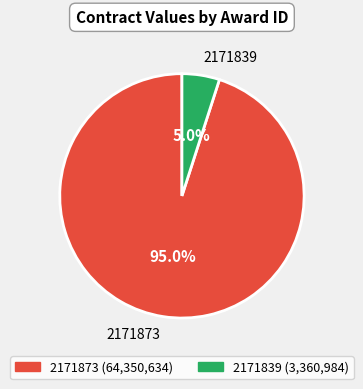

The 2171839 slice represents 5% of the pie. True or false?

True